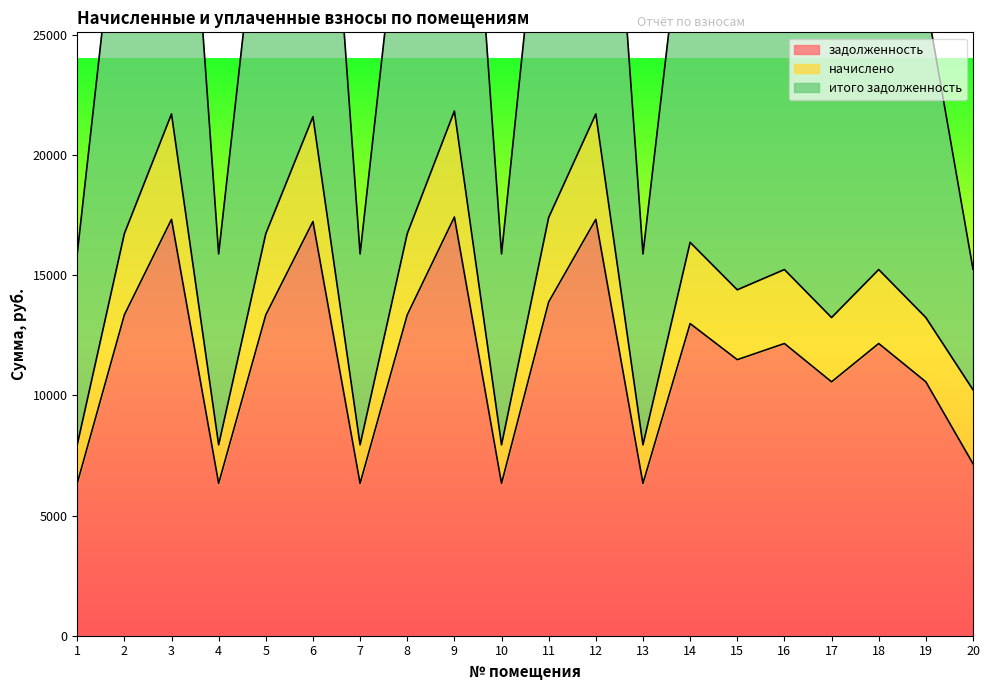

At which category is the sum across all series the highest?

9